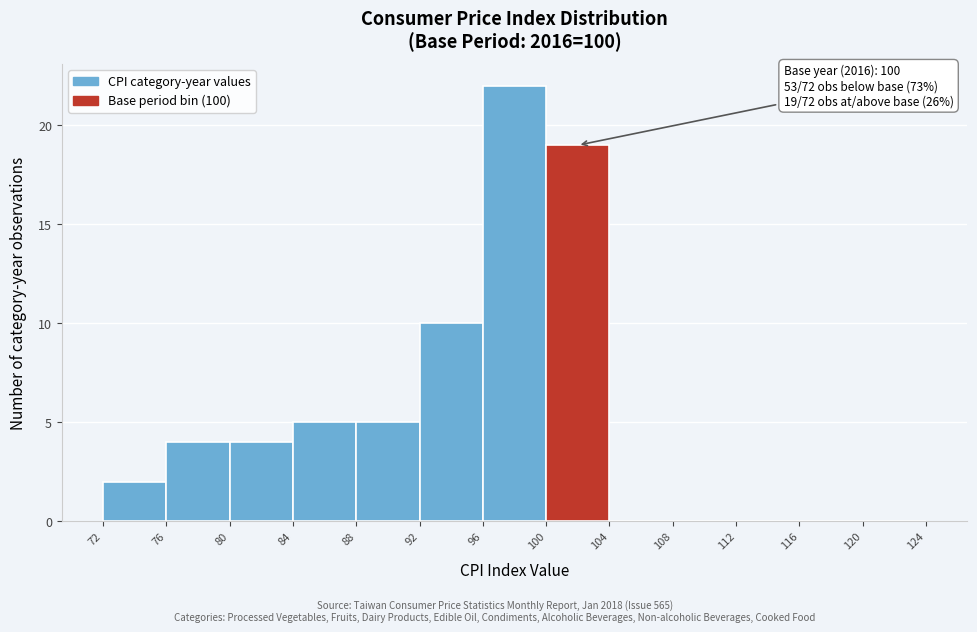

Over which range of the x-axis is the bar tallest?

96 to 100